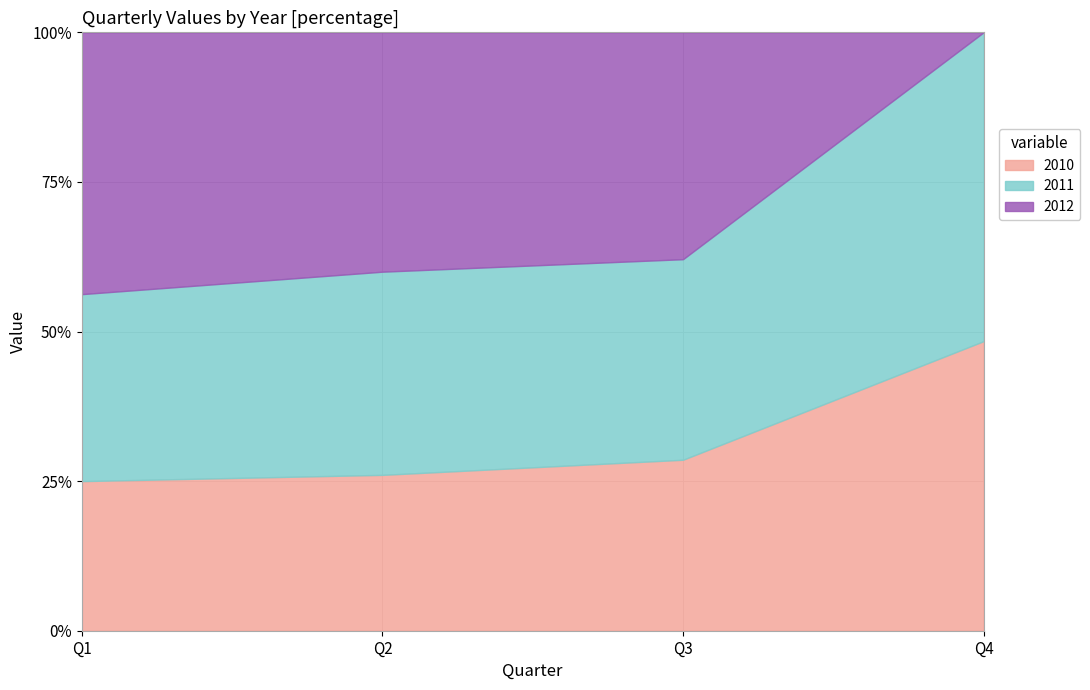

At which label is 2012 closest to 43?

Q1